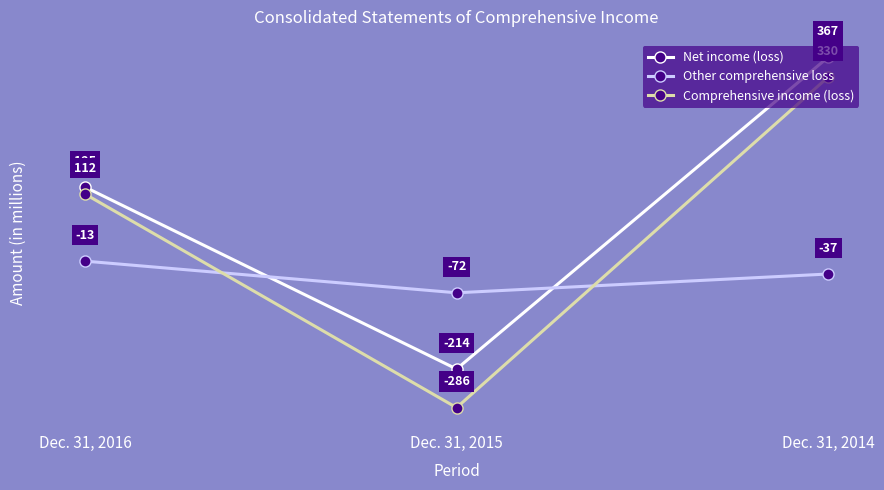

How many lines are shown in the chart?

3